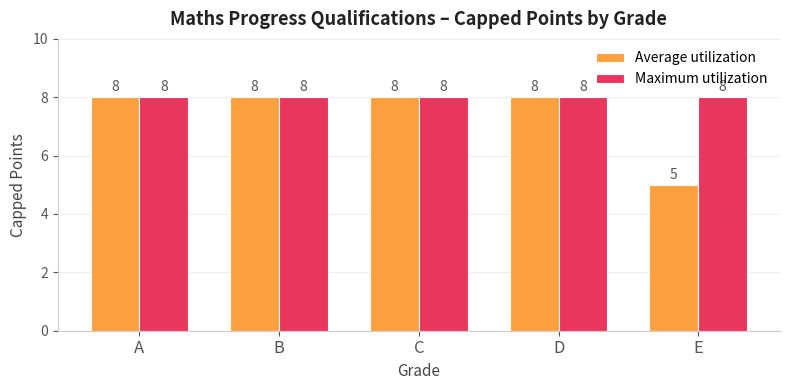

What is the value of the Average utilization bar at the 5th from the left?

5